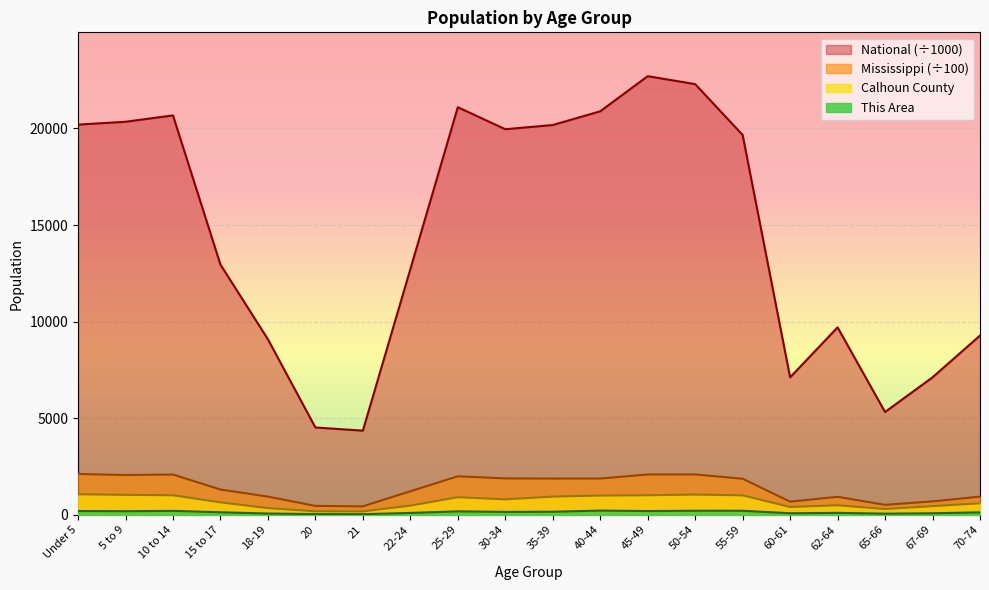

Reading left to right, transcribe all the data shown in this chart.

This Area: Under 5=193.0	5 to 9=184.0	10 to 14=202.0	15 to 17=128.0	18-19=63.0	20=35.0	21=29.0	22-24=94.0	25-29=176.0	30-34=148.0	35-39=156.0	40-44=216.0	45-49=192.0	50-54=208.0	55-59=207.0	60-61=77.0	62-64=97.0	65-66=57.0	67-69=76.0	70-74=125.0
Calhoun County: Under 5=1059.0	5 to 9=1030.0	10 to 14=1008.0	15 to 17=642.0	18-19=343.0	20=178.0	21=171.0	22-24=472.0	25-29=907.0	30-34=797.0	35-39=938.0	40-44=994.0	45-49=1008.0	50-54=1044.0	55-59=1004.0	60-61=401.0	62-64=490.0	65-66=295.0	67-69=445.0	70-74=592.0
Mississippi: Under 5=2109.6	5 to 9=2056.7	10 to 14=2082.5	15 to 17=1306.8	18-19=939.4	20=458.0	21=434.8	22-24=1216.2	25-29=1990.8	30-34=1881.7	35-39=1873.7	40-44=1875.8	45-49=2083.7	50-54=2086.1	55-59=1865.7	60-61=678.5	62-64=929.0	65-66=513.2	67-69=692.0	70-74=939.5
National: Under 5=20201.4	5 to 9=20348.7	10 to 14=20677.2	15 to 17=12954.3	18-19=9086.1	20=4519.1	21=4354.3	22-24=12712.6	25-29=21101.8	30-34=19962.1	35-39=20179.6	40-44=20891.0	45-49=22708.6	50-54=22298.1	55-59=19664.8	60-61=7113.7	62-64=9704.2	65-66=5319.9	67-69=7115.4	70-74=9278.2